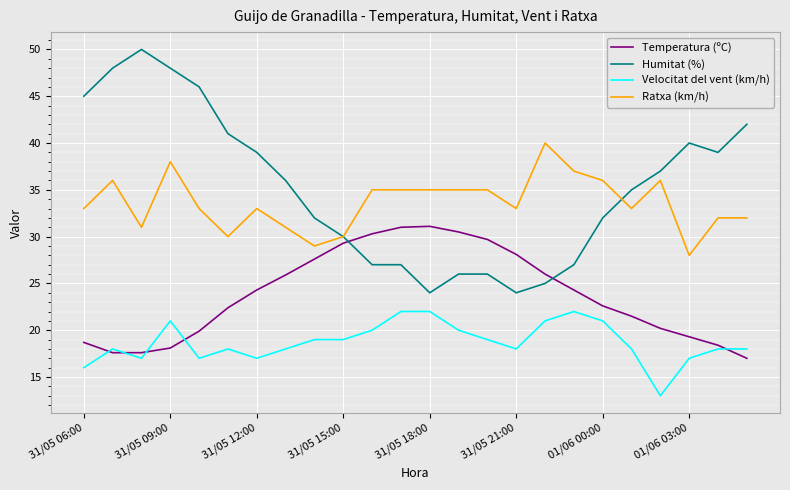

How many series are shown in this chart?

4